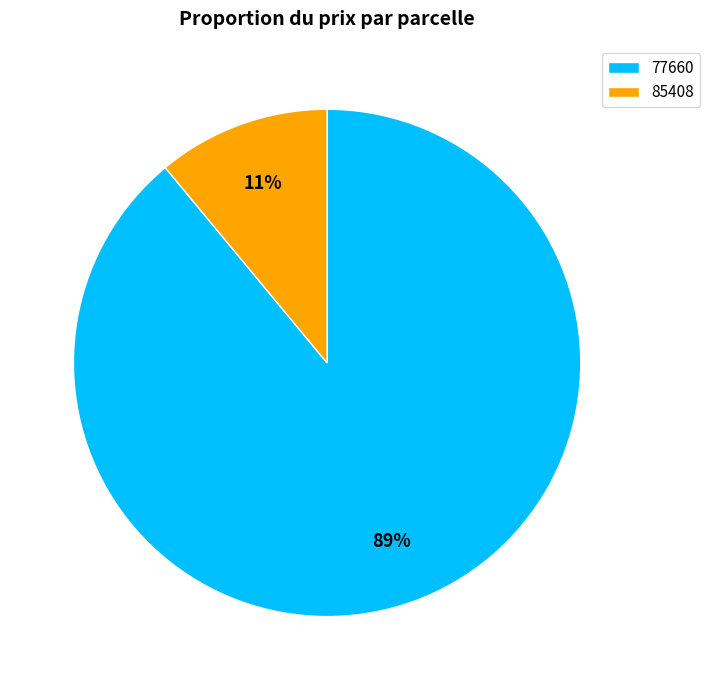

To the nearest percent, what percentage of the pie is 85408?

11%